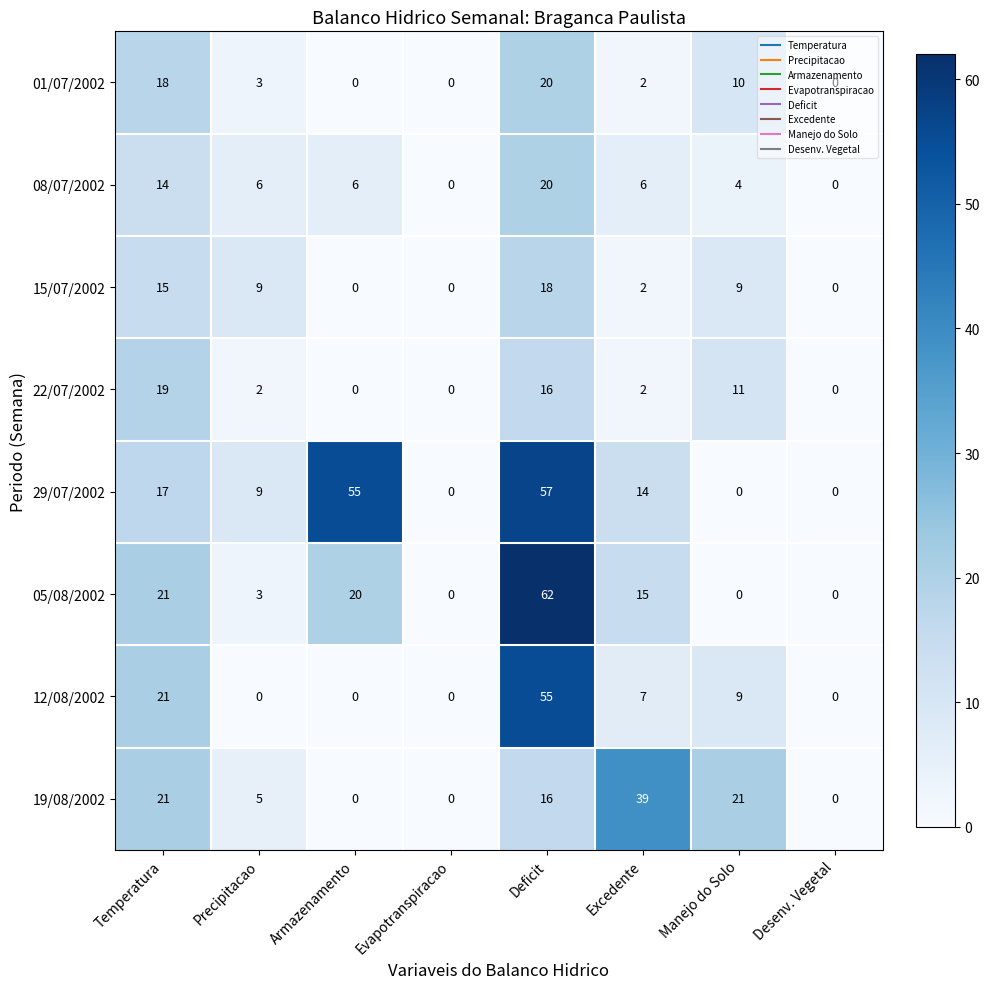

What is the difference between the second highest and second lowest values in the 01/07/2002 series?

18